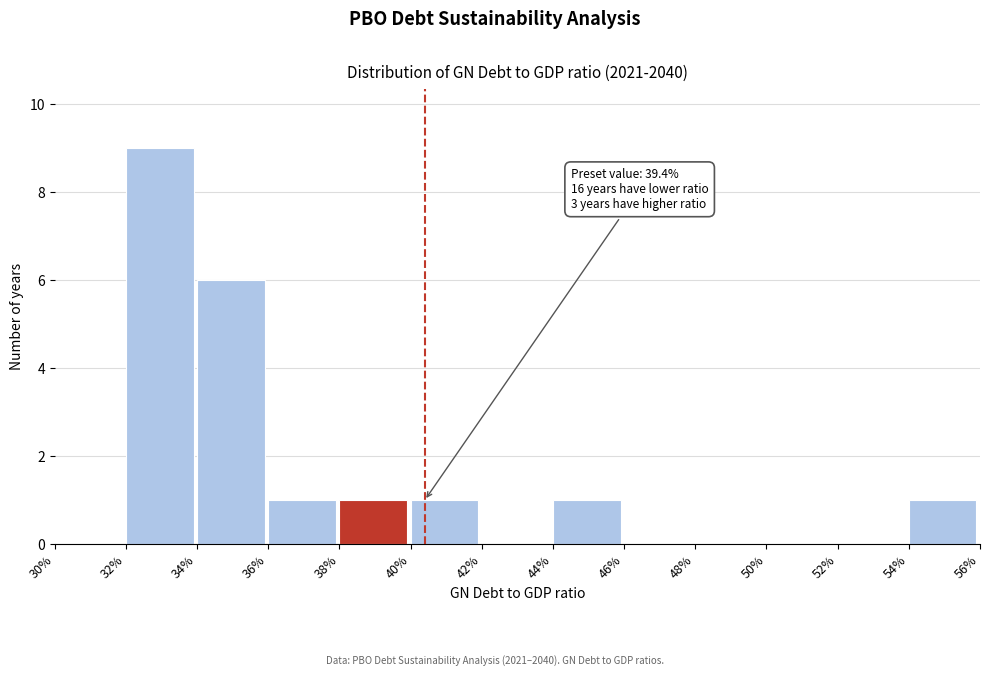

Reading left to right, list all the values displayed in this chart.

30%=0	32%=9	34%=6	36%=1	38%=1	40%=1	42%=0	44%=1	46%=0	48%=0	50%=0	52%=0	54%=1